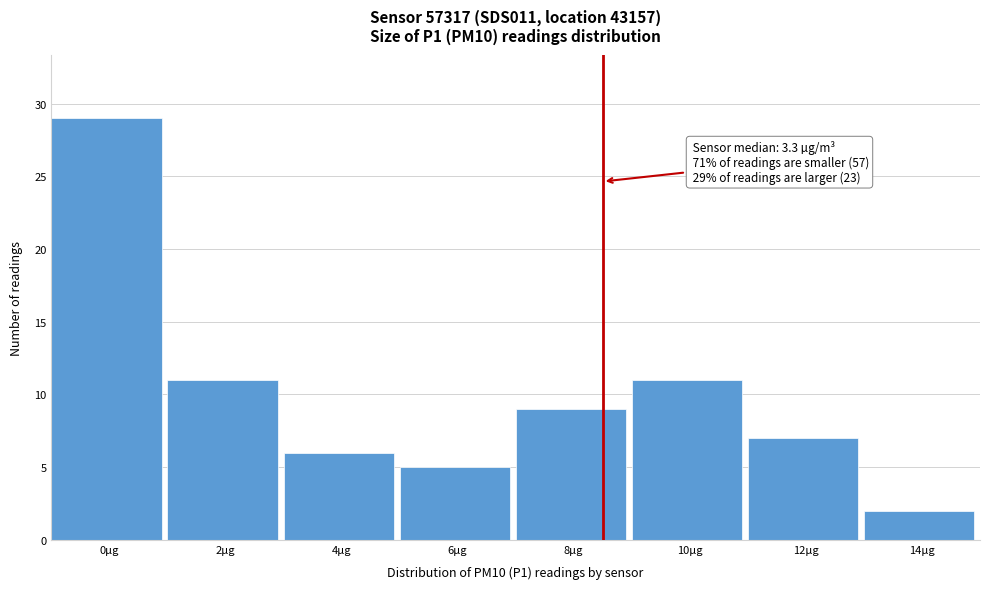

Reading left to right, transcribe all the data shown in this chart.

29	11	6	5	9	11	7	2